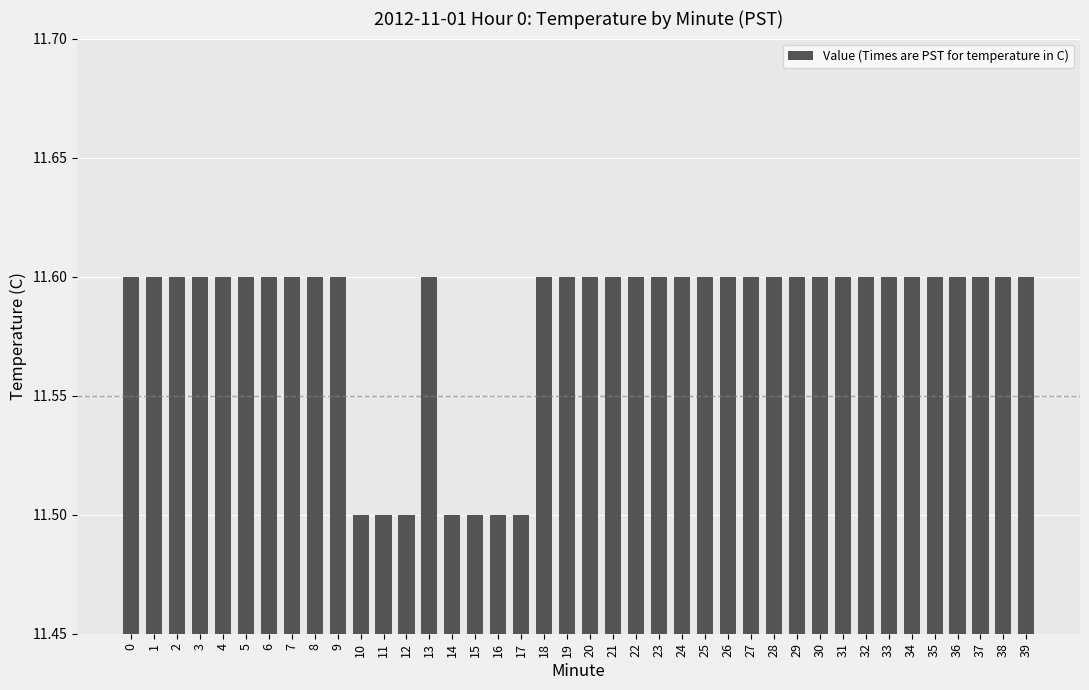

What is the sum of all values?

463.3